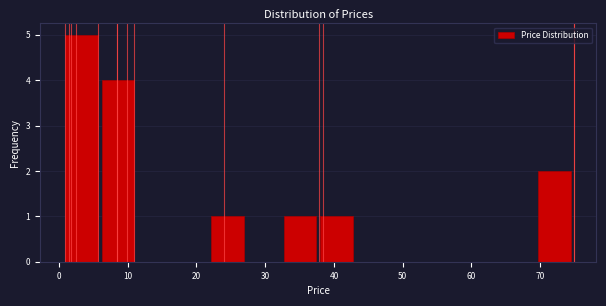

Reading left to right, list every bar in this chart as the range it spans on the x-axis followed by its height. Neither the bar edges nor the heights are printed on the chart, so give them approximately, as read against the axes.

1 to 6: 5
6 to 11: 4
11 to 17: 0
17 to 22: 0
22 to 27: 1
27 to 33: 0
33 to 38: 1
38 to 43: 1
43 to 49: 0
49 to 54: 0
54 to 59: 0
59 to 64: 0
64 to 70: 0
70 to 75: 2